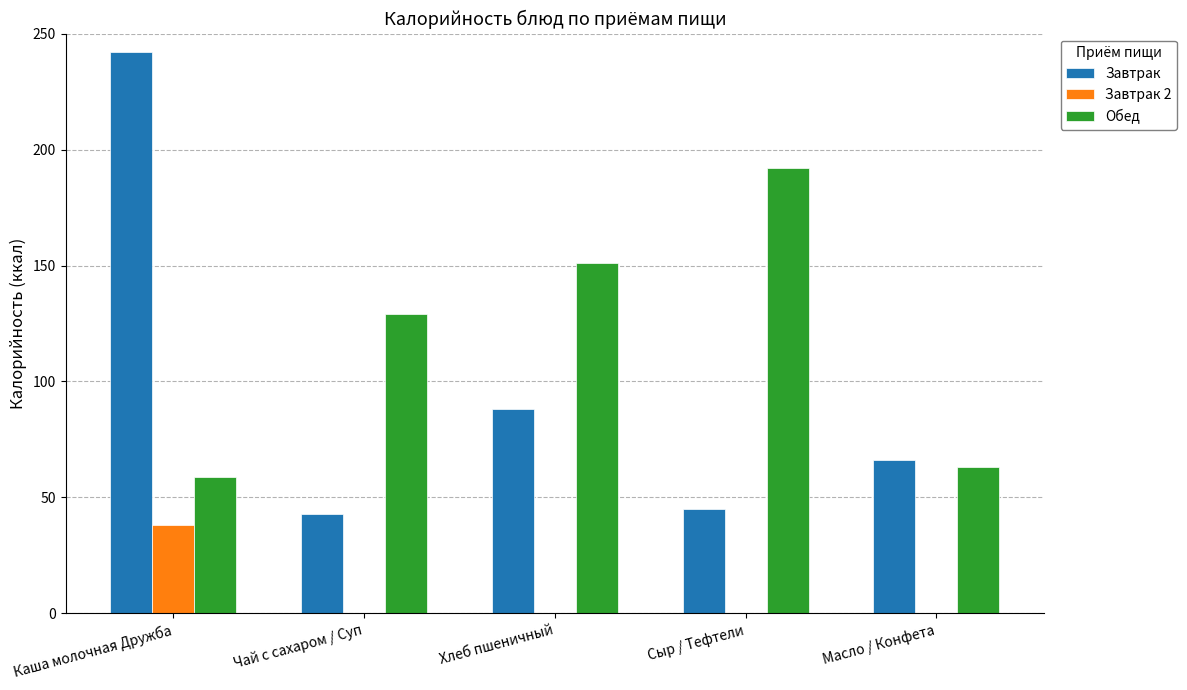

What is the difference between the Завтрак values at Каша молочная Дружба and Масло / Конфета?

176